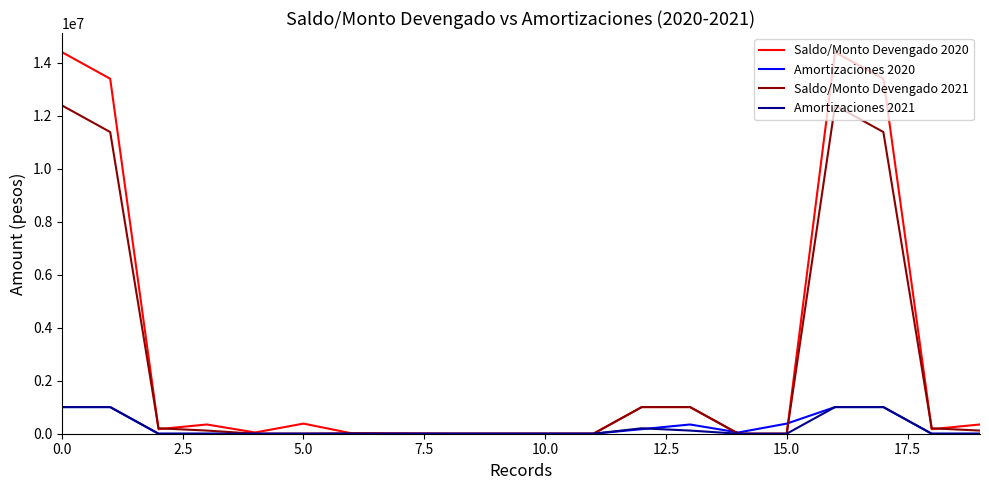

Which series has the widest spread of values?

Saldo/Monto Devengado 2020